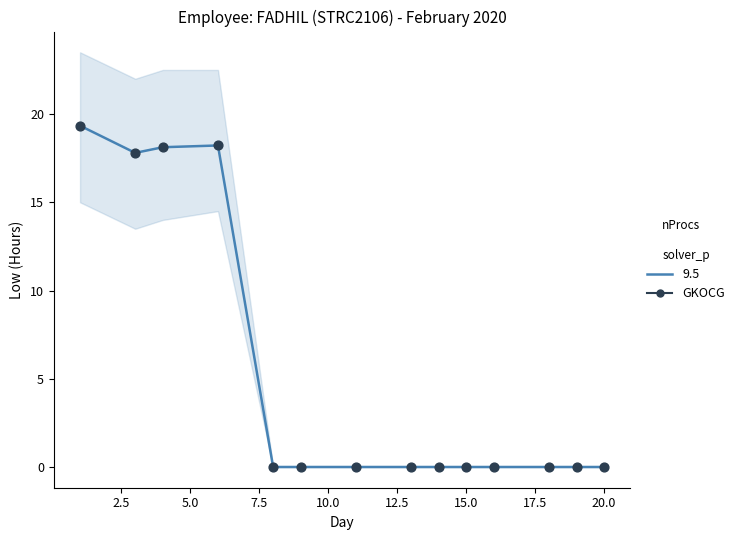

Between 2.5 and 17.5, which is larger?

2.5